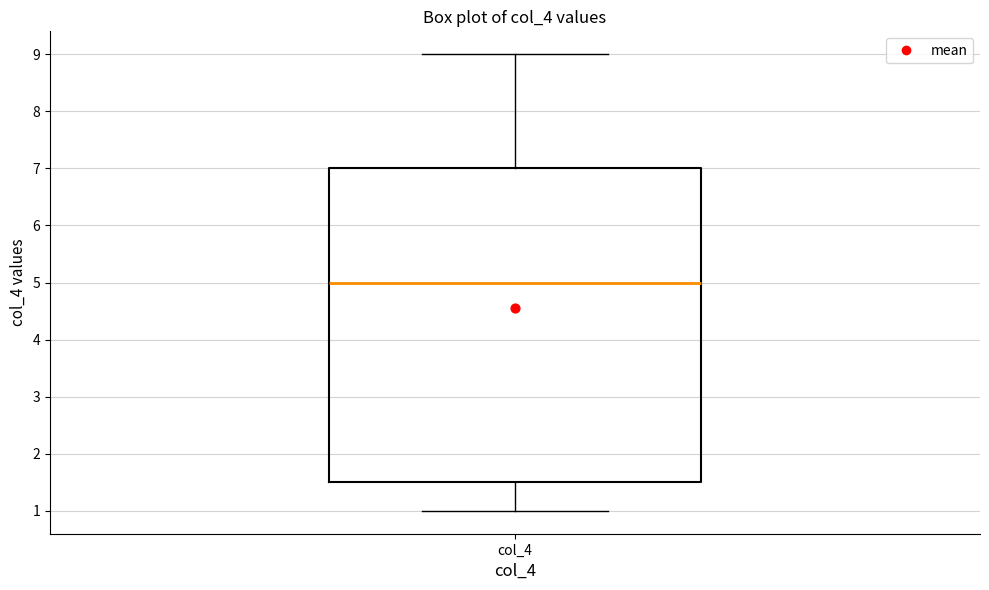

Transcribe this box plot: give where the median line is, the range the box spans, and where the two whiskers end, as read against the y-axis. The values are not printed on the chart, so give them approximately, as read against the axis.

median 5.0, box 1.5 to 7.0, whiskers 1.0 to 9.0